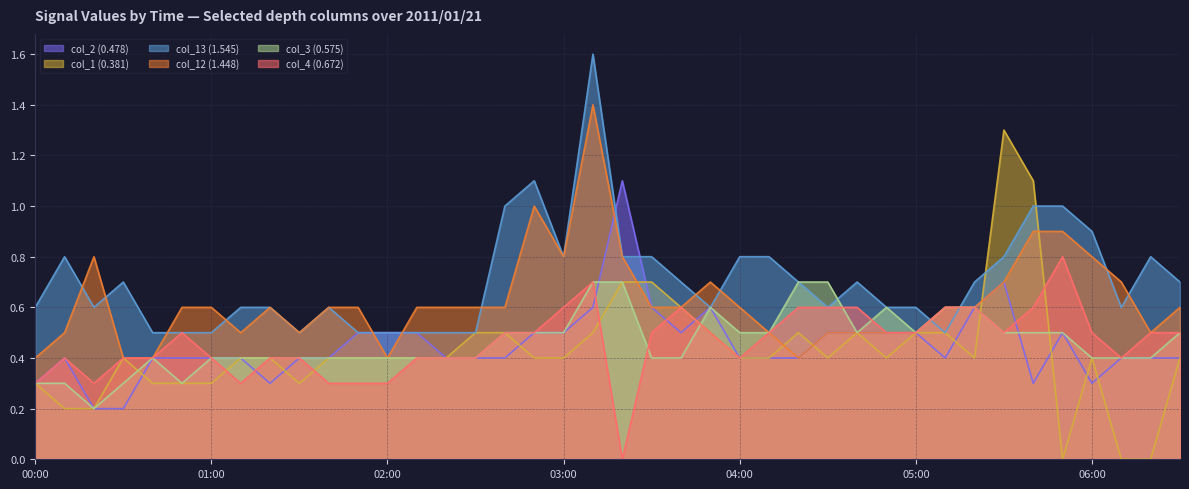

How many lines are shown in the chart?

6